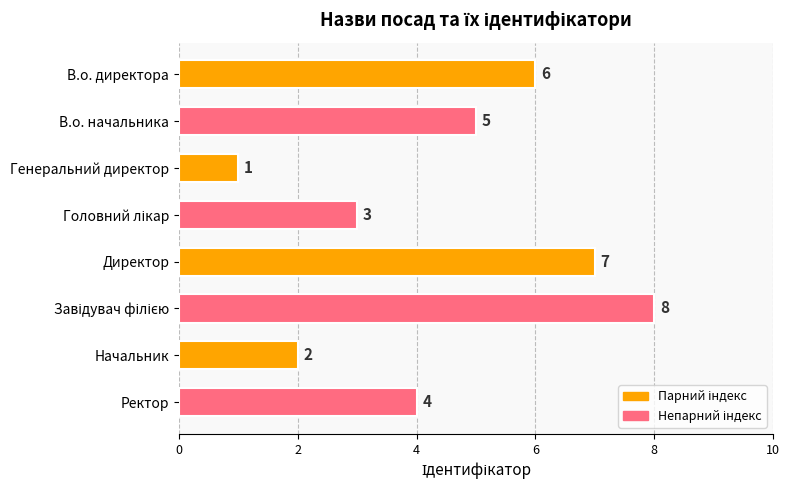

Where is the data nearest to the value 4?

Ректор